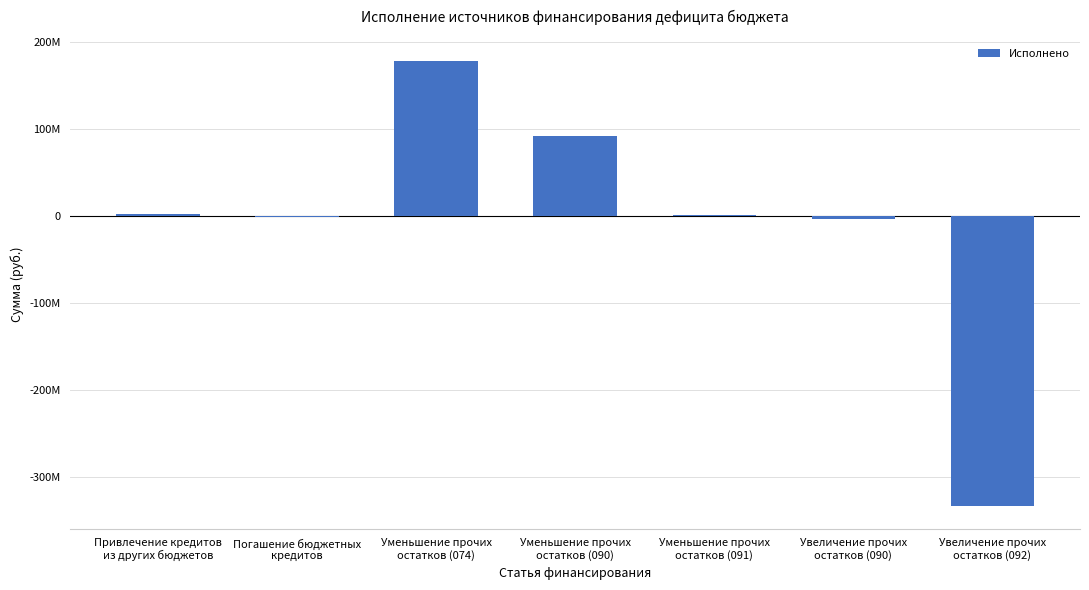

Are the bars horizontal?

No